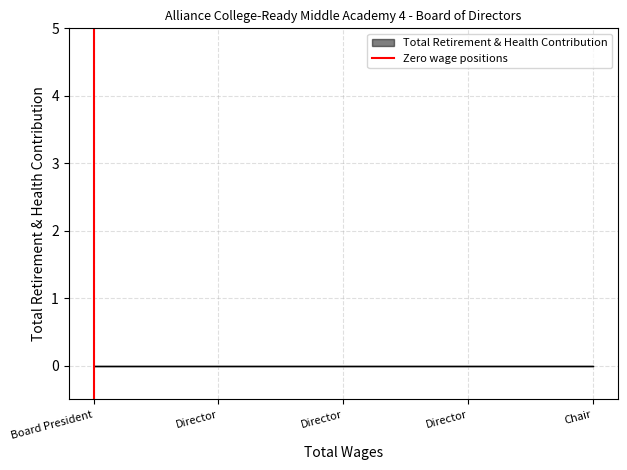

Is it true that the value at Board President is 0?

False